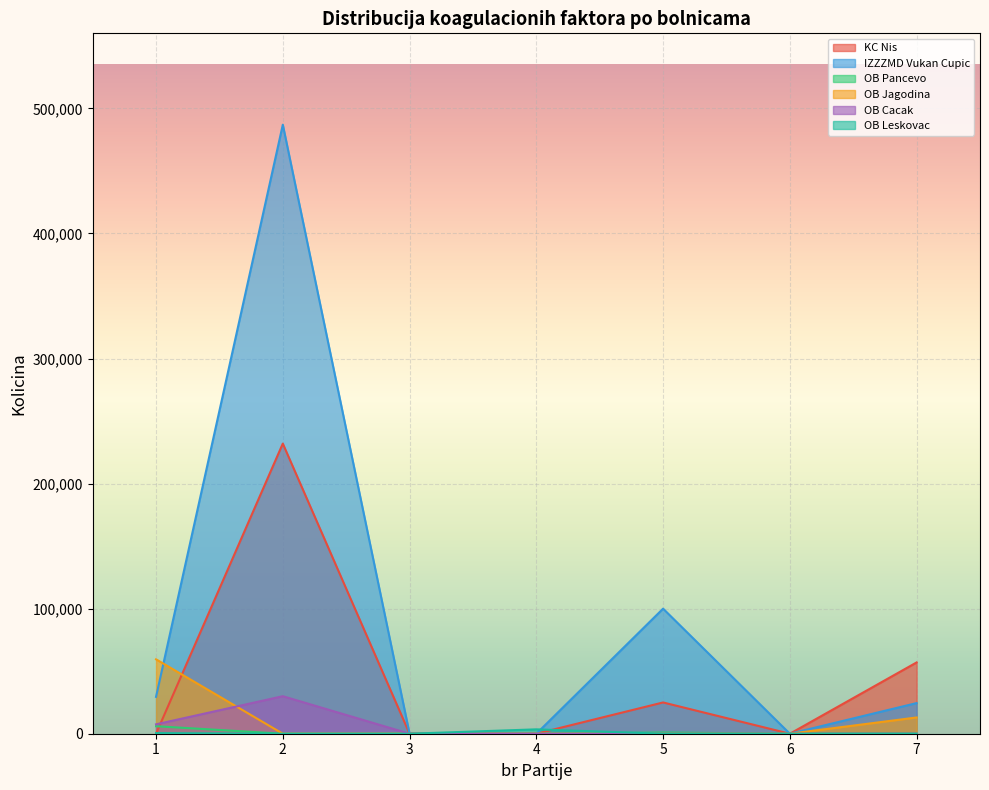

After their last crossing, which series has the higher values: OB Jagodina or IZZZMD Vukan Cupic?

IZZZMD Vukan Cupic